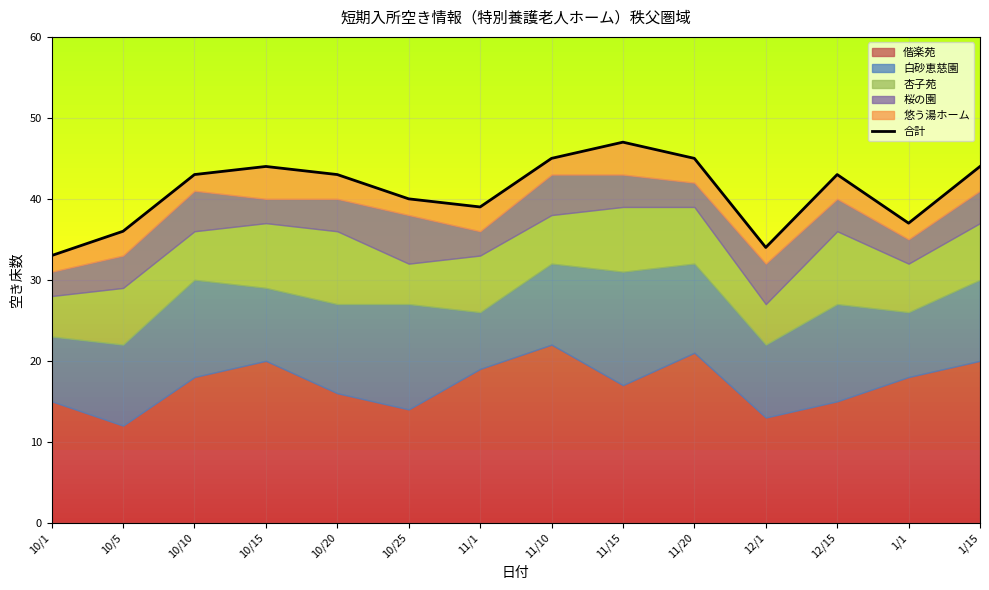

What is the sum of all values?

573